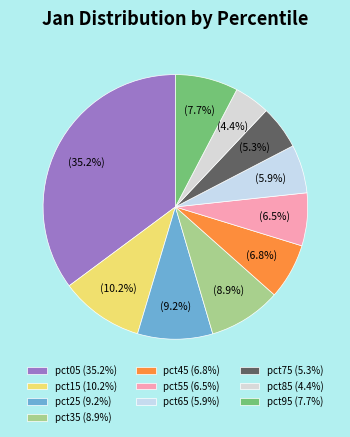

Is there a majority slice in this chart?

No